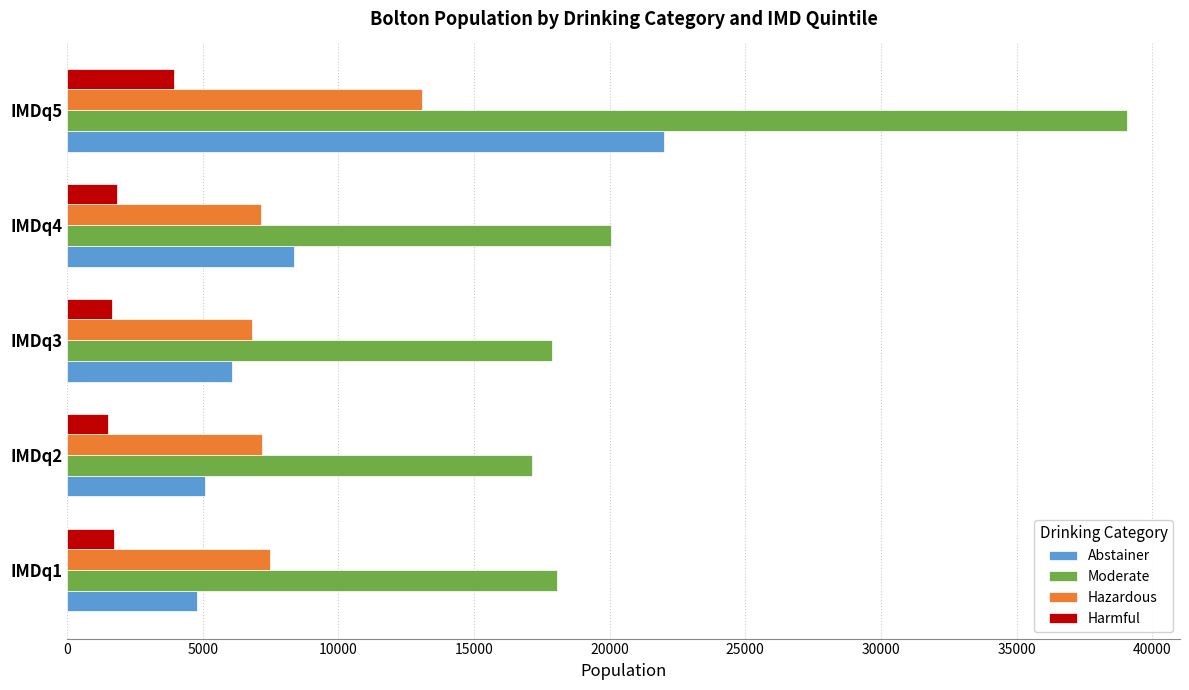

Which series has the largest range (max minus min)?

Moderate